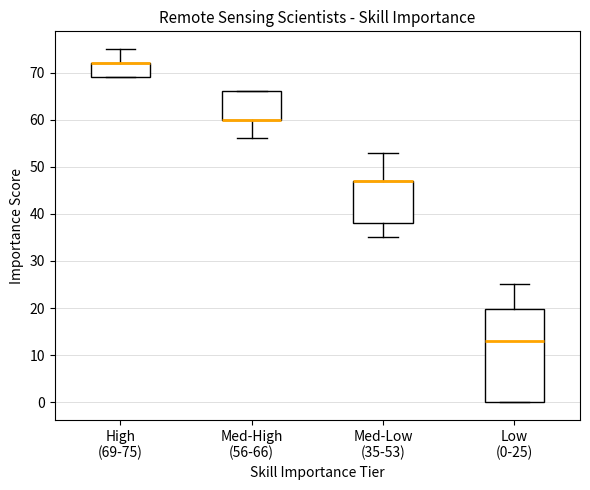

Reading left to right, read every box against the y-axis: the position of its median line, the range the box covers, and the ends of its whiskers. The values are not printed on the chart, so give them approximately, as read against the axis.

High (69-75): median 72 (drawn on the box's upper edge), box 69 to 72, whiskers 69 to 75
Med-High (56-66): median 60 (drawn on the box's lower edge), box 60 to 66, whiskers 56 to 66
Med-Low (35-53): median 47 (drawn on the box's upper edge), box 38 to 47, whiskers 35 to 53
Low (0-25): median 13, box 0 to 20, whiskers 0 to 25